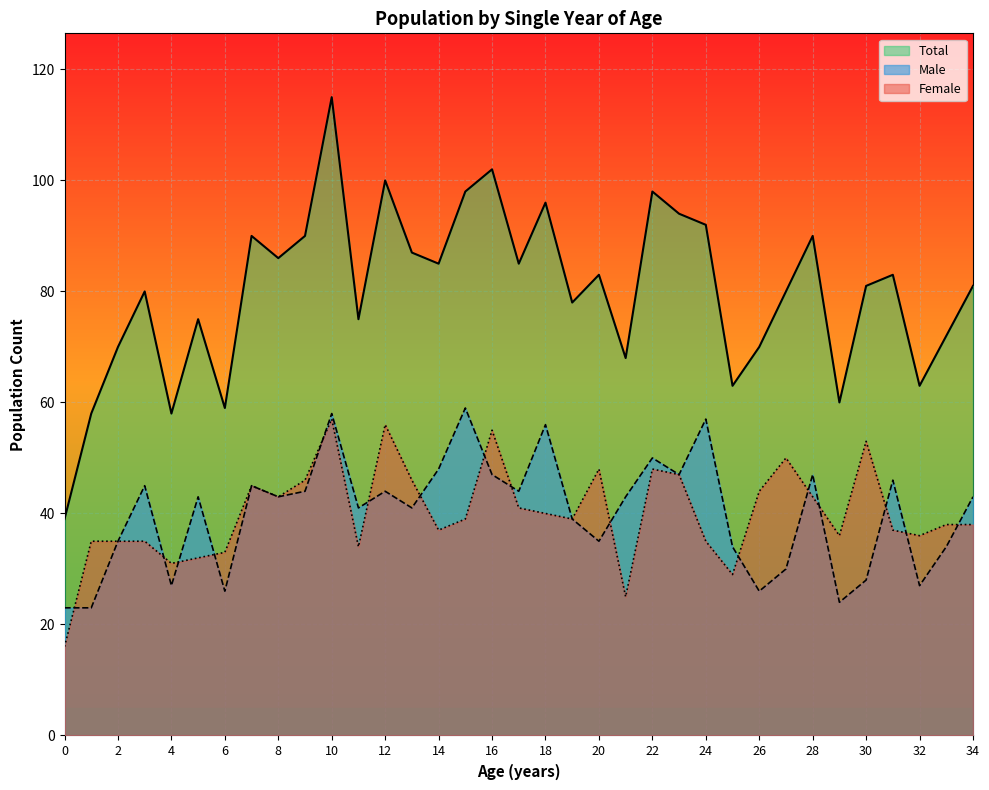

At how many categories does at least one series exceed 109?

1